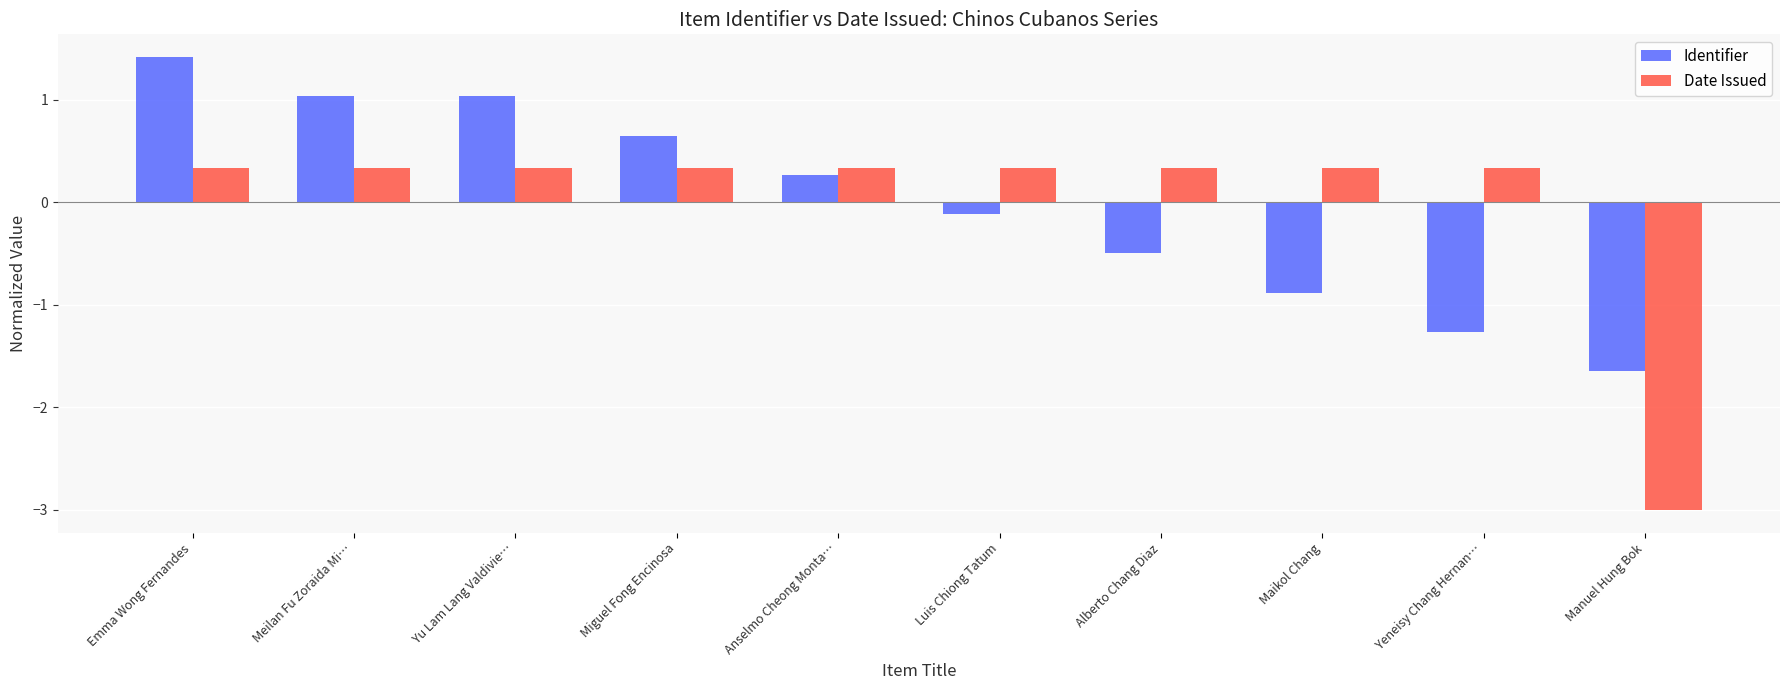

Reading left to right, extract all data points from this chart.

Identifier: 1.4	1.0	1.0	0.7	0.3	-0.1	-0.5	-0.9	-1.3	-1.6
Date Issued: 0.3	0.3	0.3	0.3	0.3	0.3	0.3	0.3	0.3	-3.0